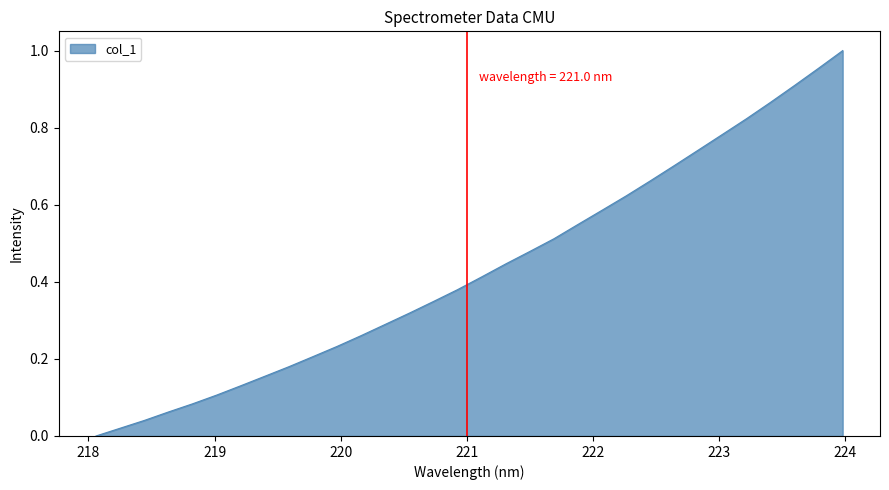

How many lines are shown in the chart?

1